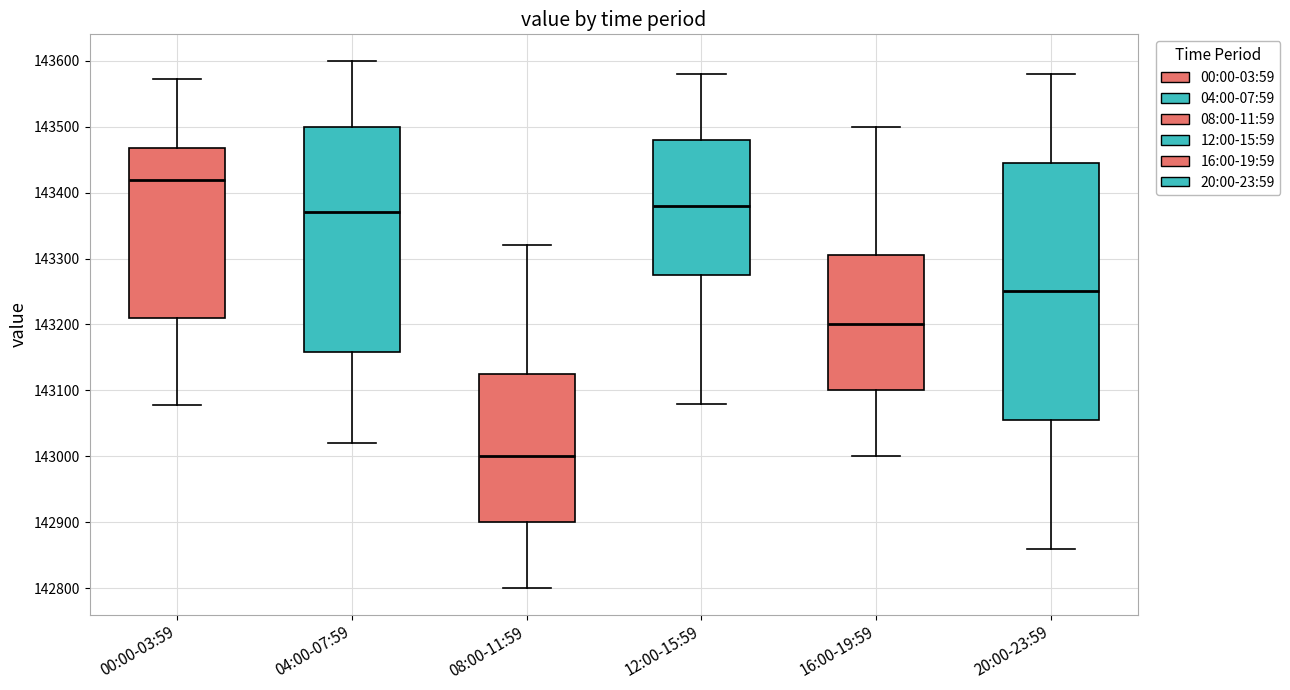

Which box has the lowest median line?

08:00-11:59